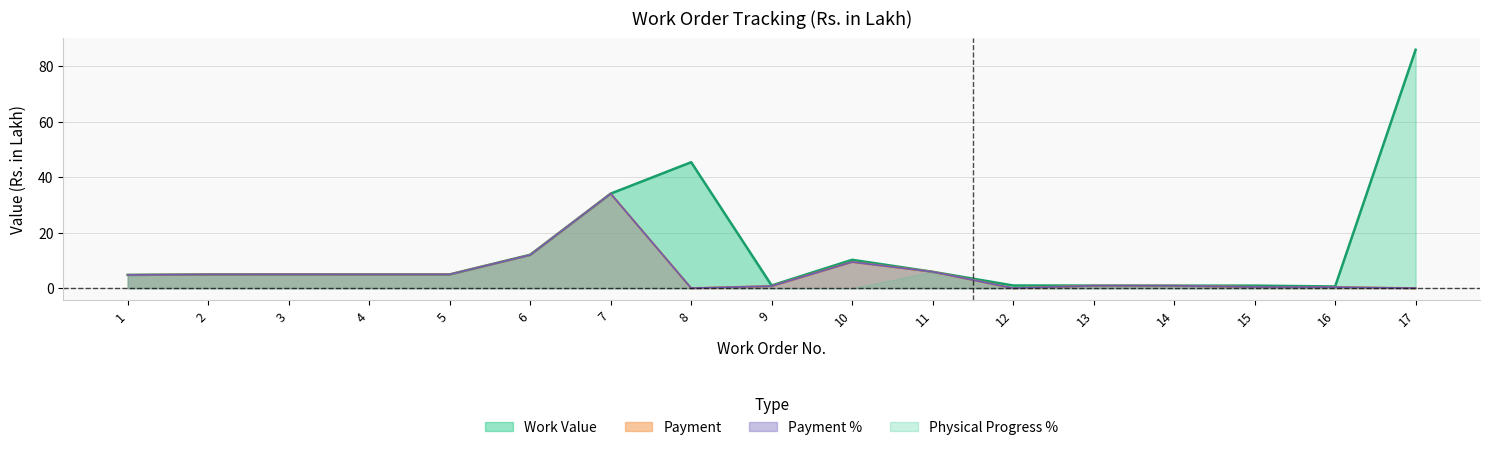

True or false: Work Value and Payment cross at least once.

False